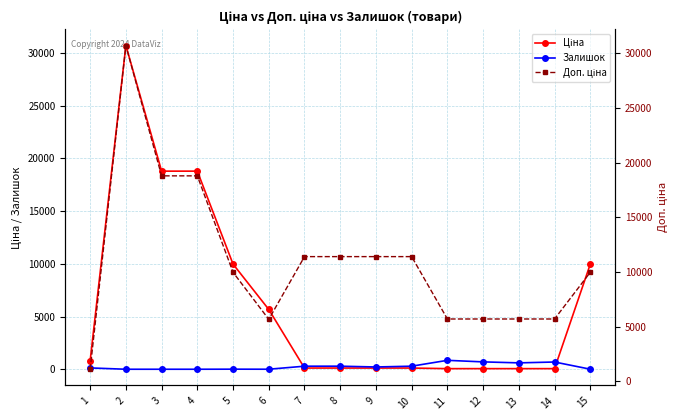

The Залишок series shows 69.0 at 1. True or false?

False